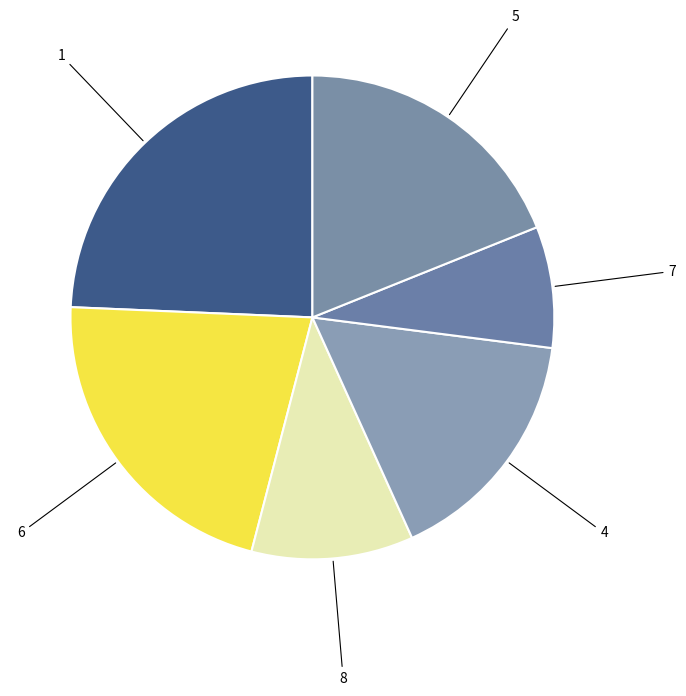

To the nearest percent, what is the difference between the largest and smallest slice percentages?

18%